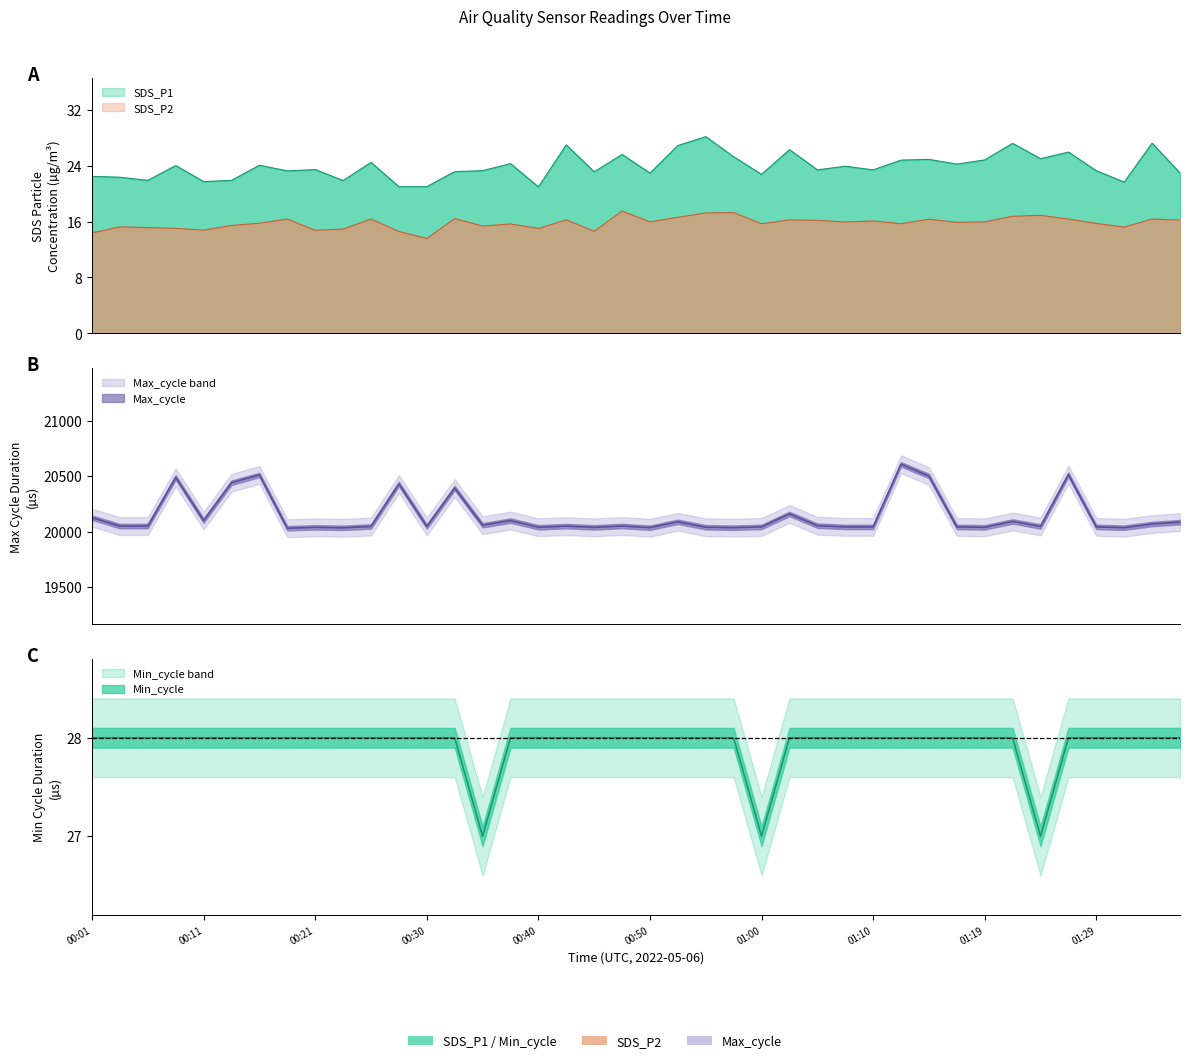

What is the spread (max minus min) of values at 01:27?

20497.7